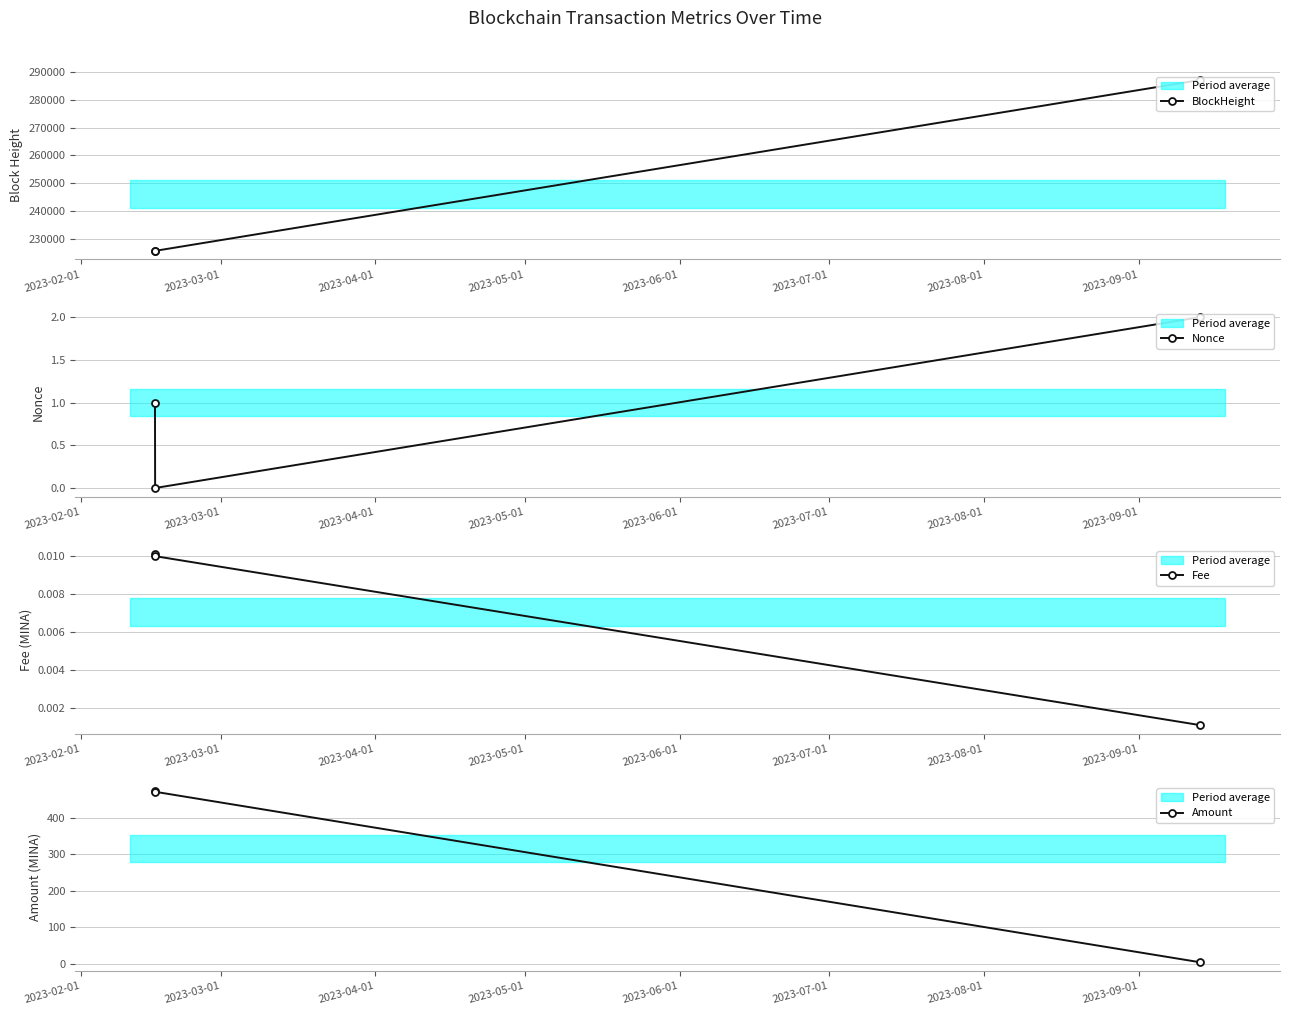

What is the minimum value for BlockHeight?

225698